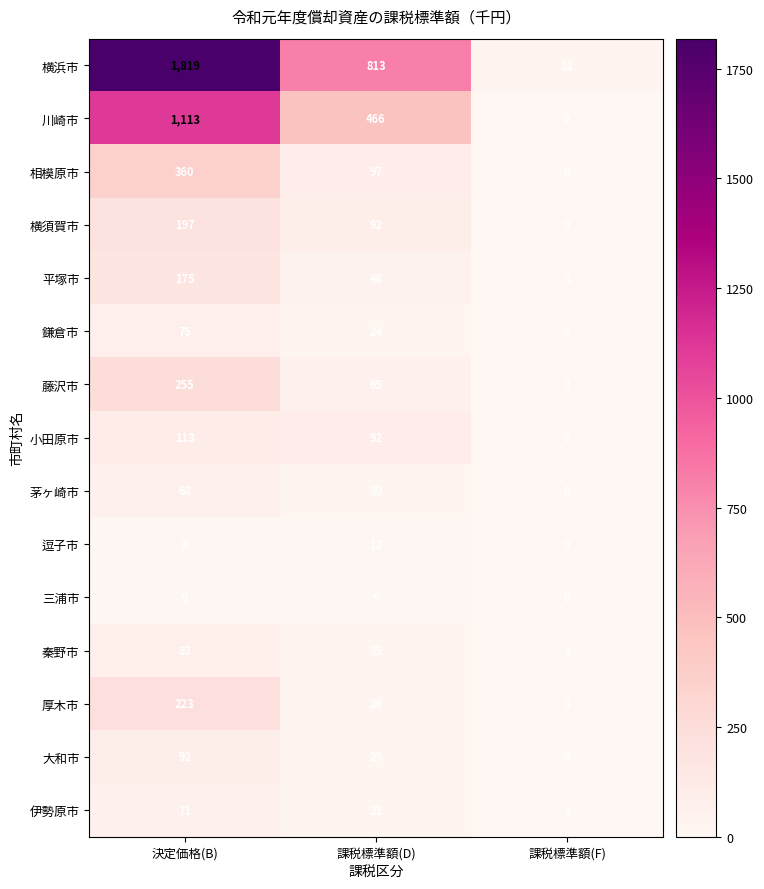

Which category has the lowest value across all series?

課税標準額(F)